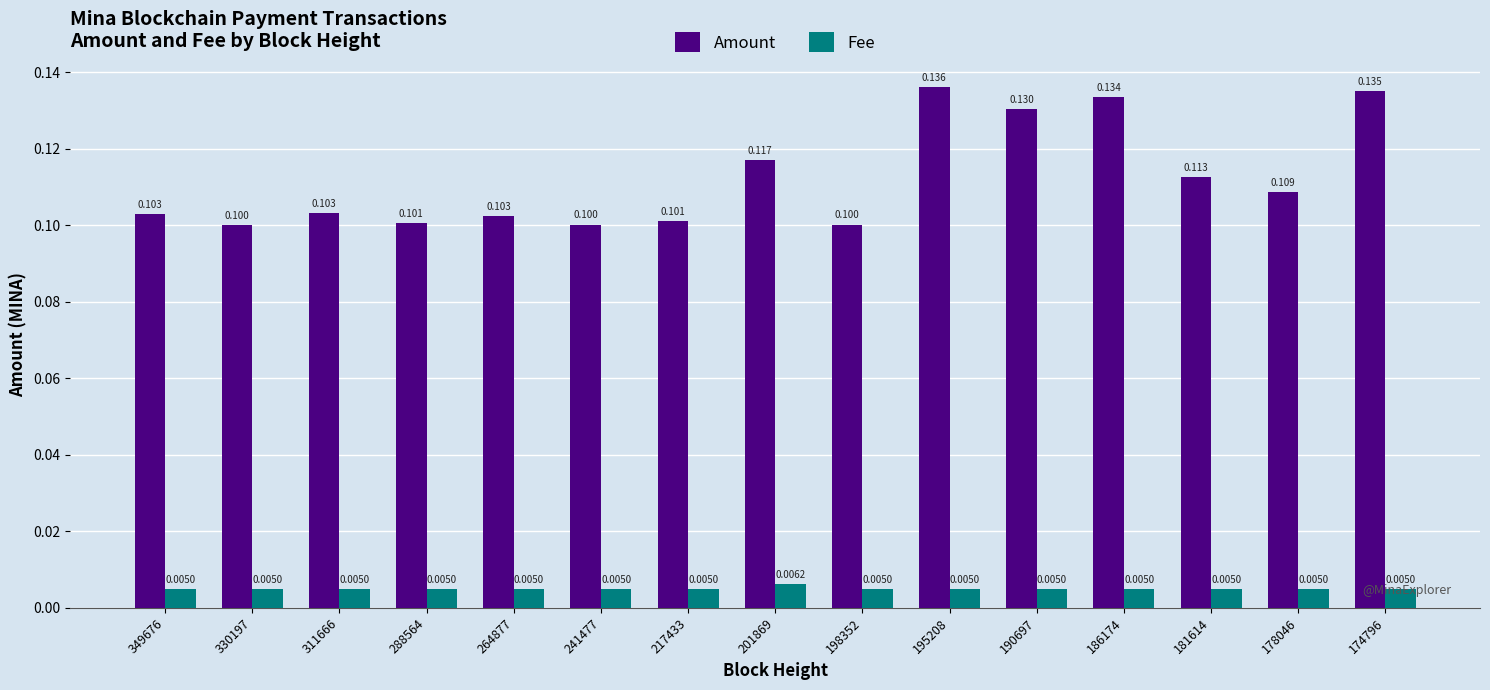

Rank the series at 174796 from highest to lowest value.

Amount, Fee